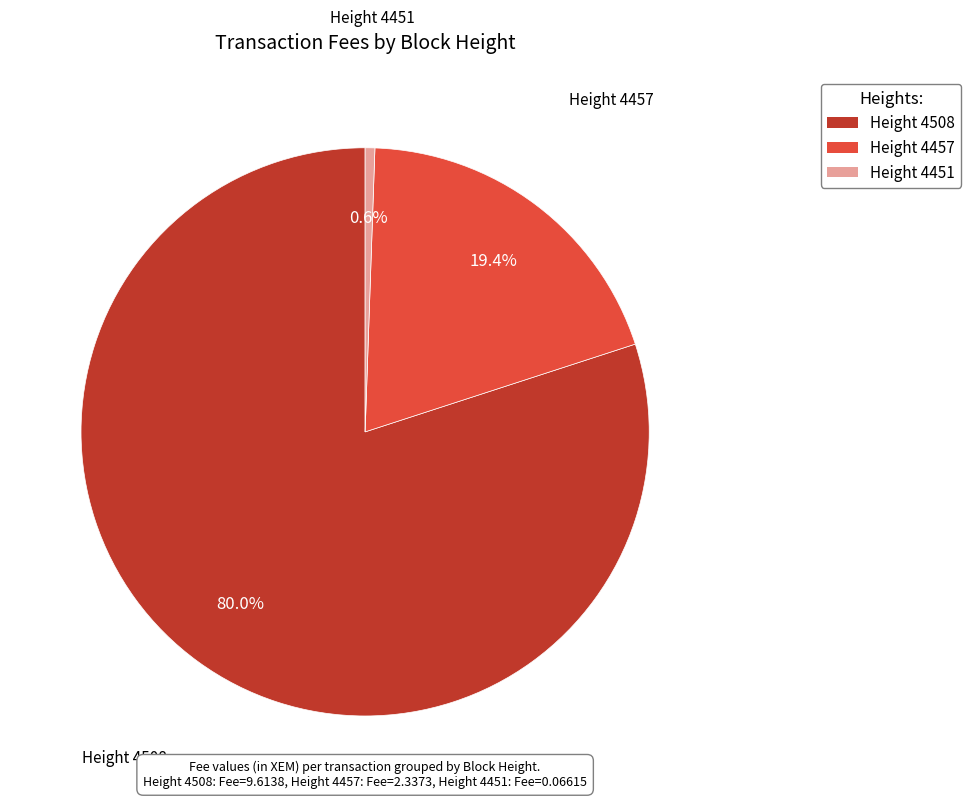

To the nearest percent, what is the difference between the largest and smallest slice percentages?

79%